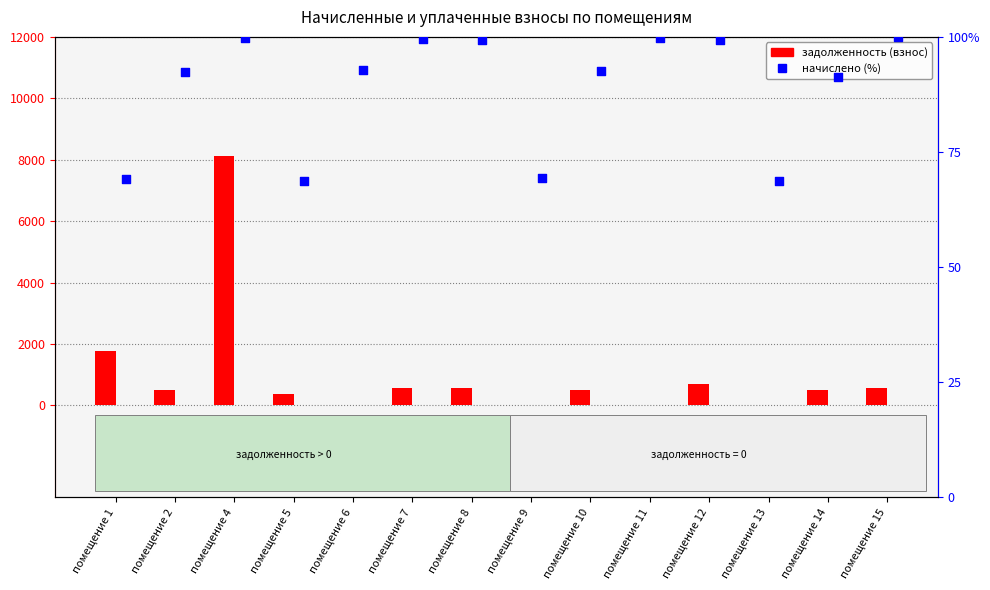

Which series has the largest total across all categories?

задолженность (взнос)